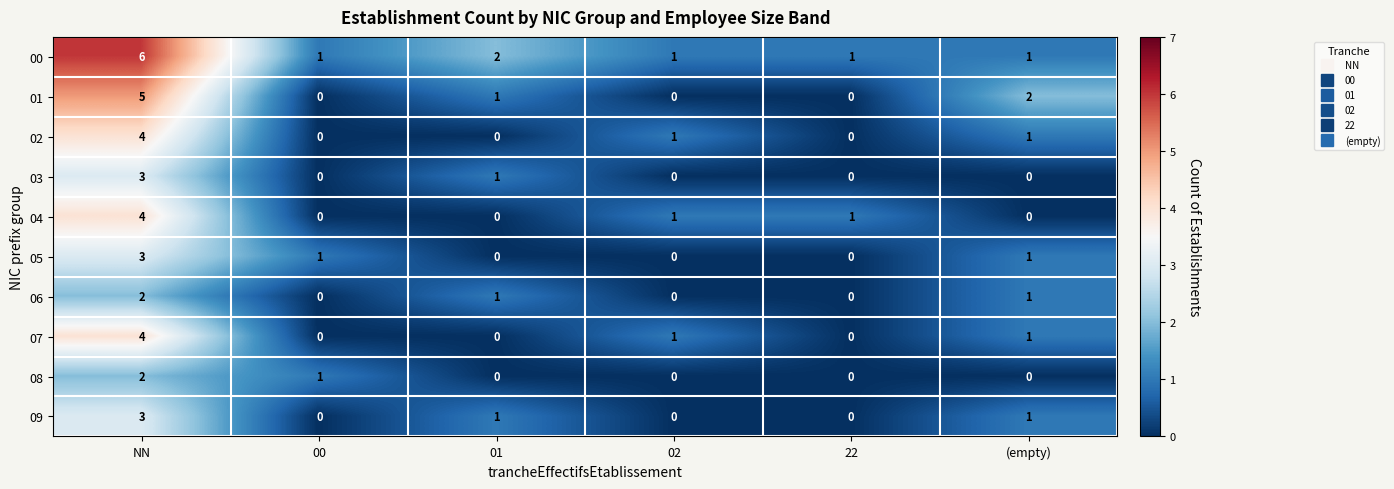

The value of 06 at 02 is 0. True or false?

True